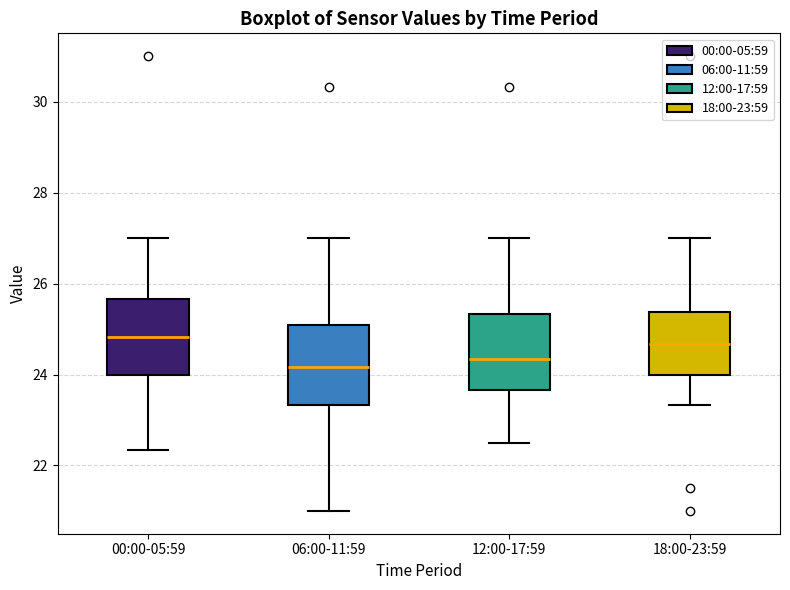

Reading left to right, read every box against the y-axis: the position of its median line, the range the box covers, and the ends of its whiskers. The values are not printed on the chart, so give them approximately, as read against the axis.

00:00-05:59: median 24.8, box 24.0 to 25.6, whiskers 22.4 to 27.0
06:00-11:59: median 24.2, box 23.4 to 25.0, whiskers 21.0 to 27.0
12:00-17:59: median 24.4, box 23.6 to 25.4, whiskers 22.6 to 27.0
18:00-23:59: median 24.6, box 24.0 to 25.4, whiskers 23.4 to 27.0